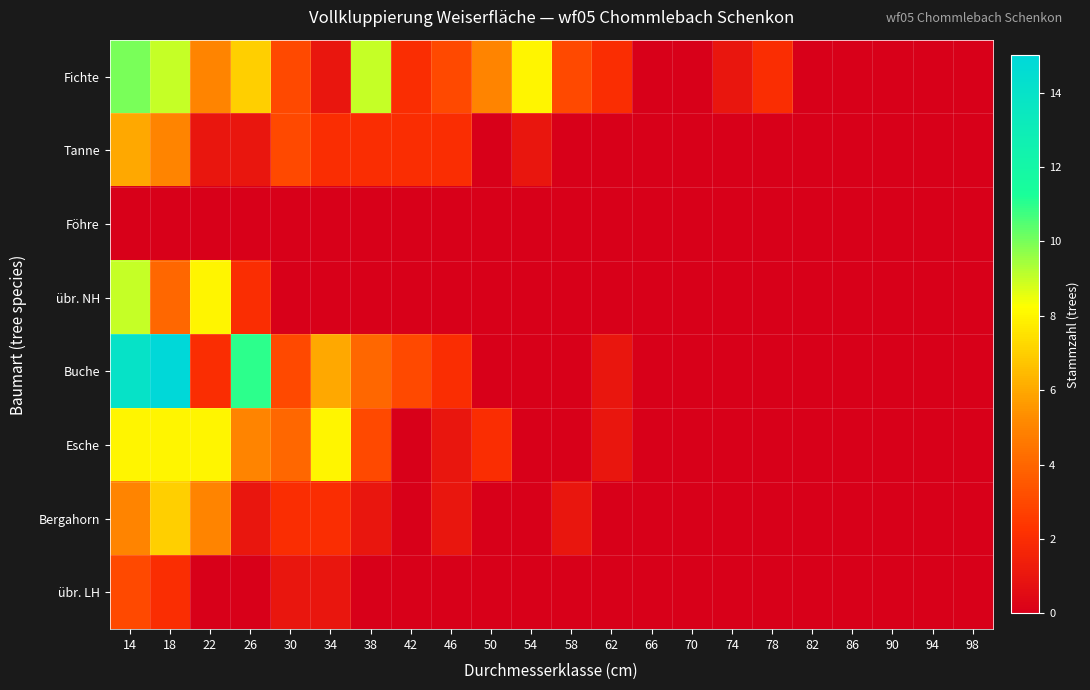

List the series in order of their peak value, highest first.

Buche, Fichte, übr. NH, Esche, Bergahorn, Tanne, übr. LH, Föhre